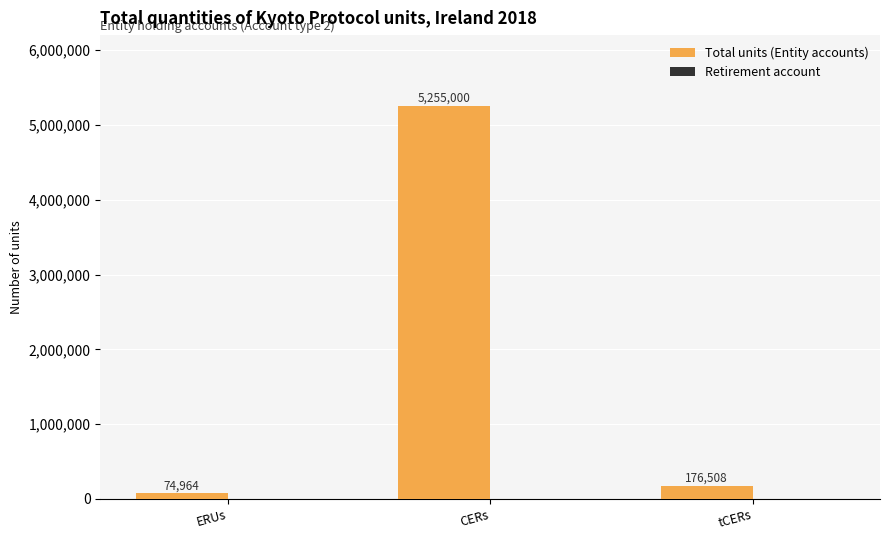

The value at CERs is 8354633. True or false?

False